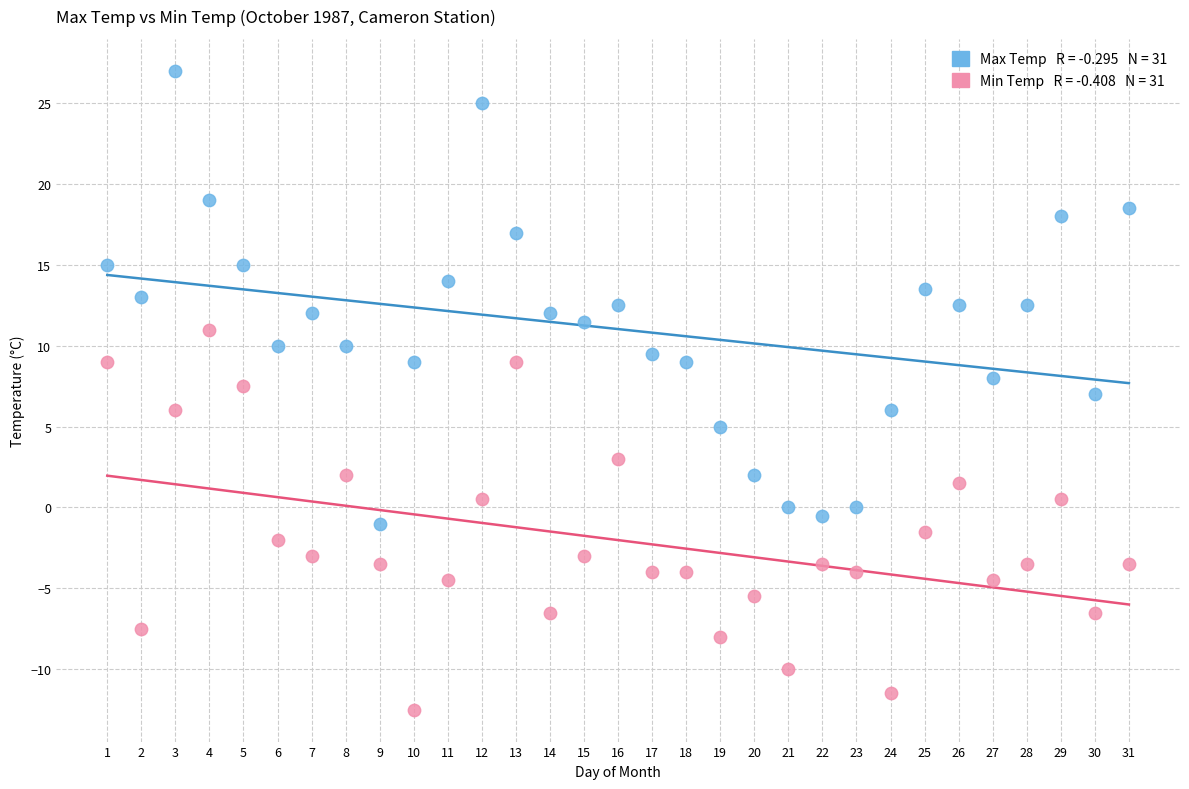

Across all data points, what is the range of X values (max minus min)?

30.0